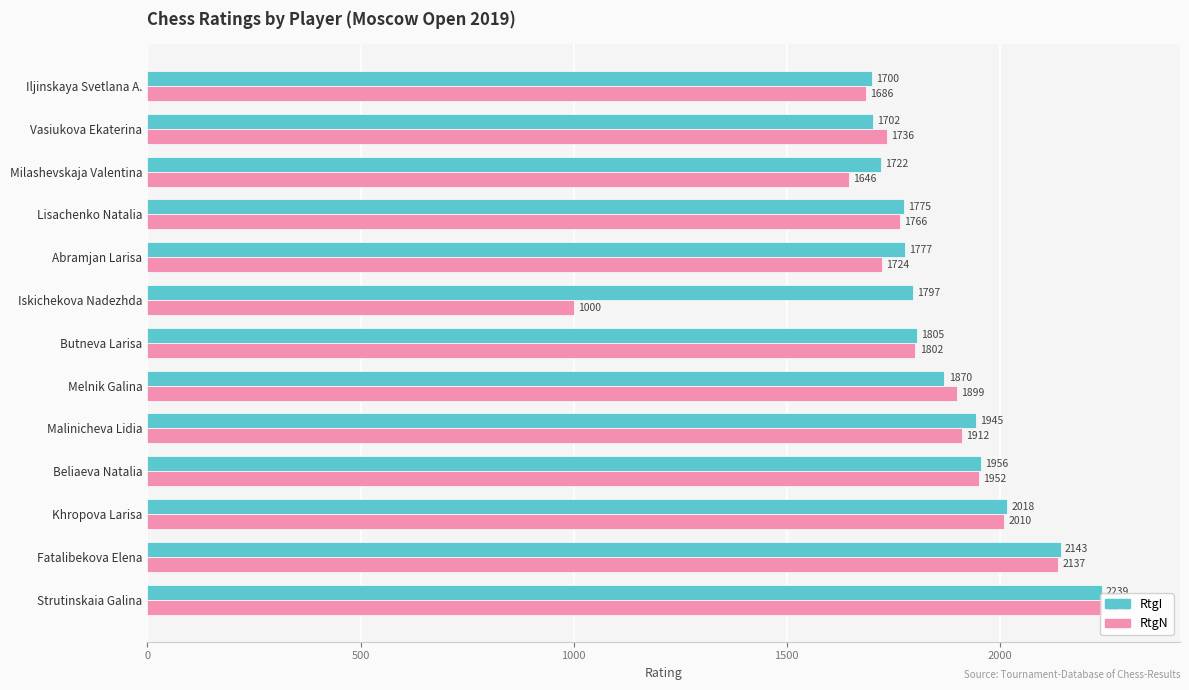

What is the total value across all series at Melnik Galina?

3769